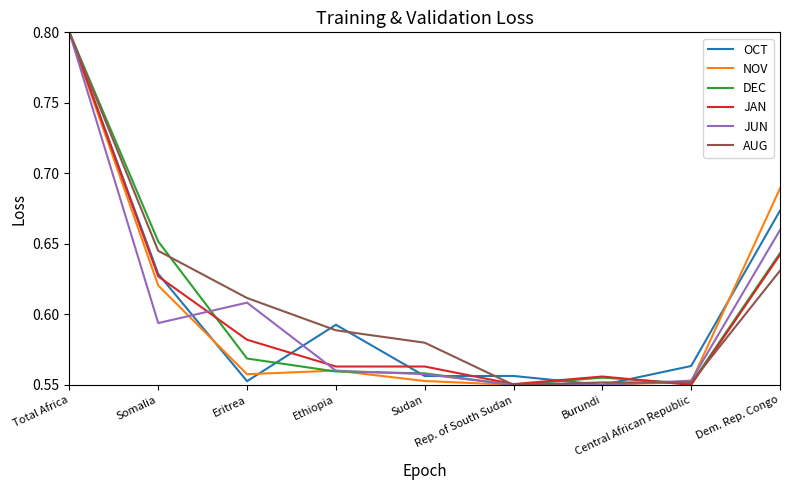

Count the NOV values in the range 0 to 1.

9